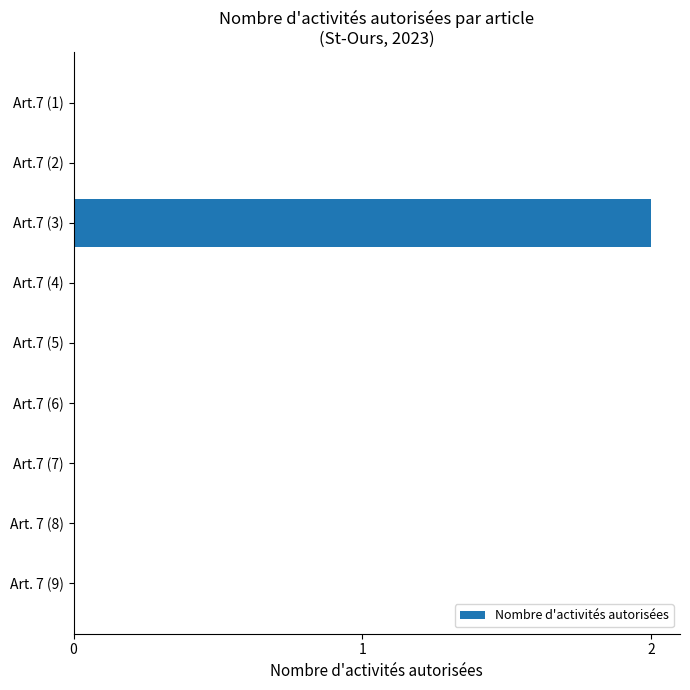

The value at Art.7 (5) is 0. True or false?

True